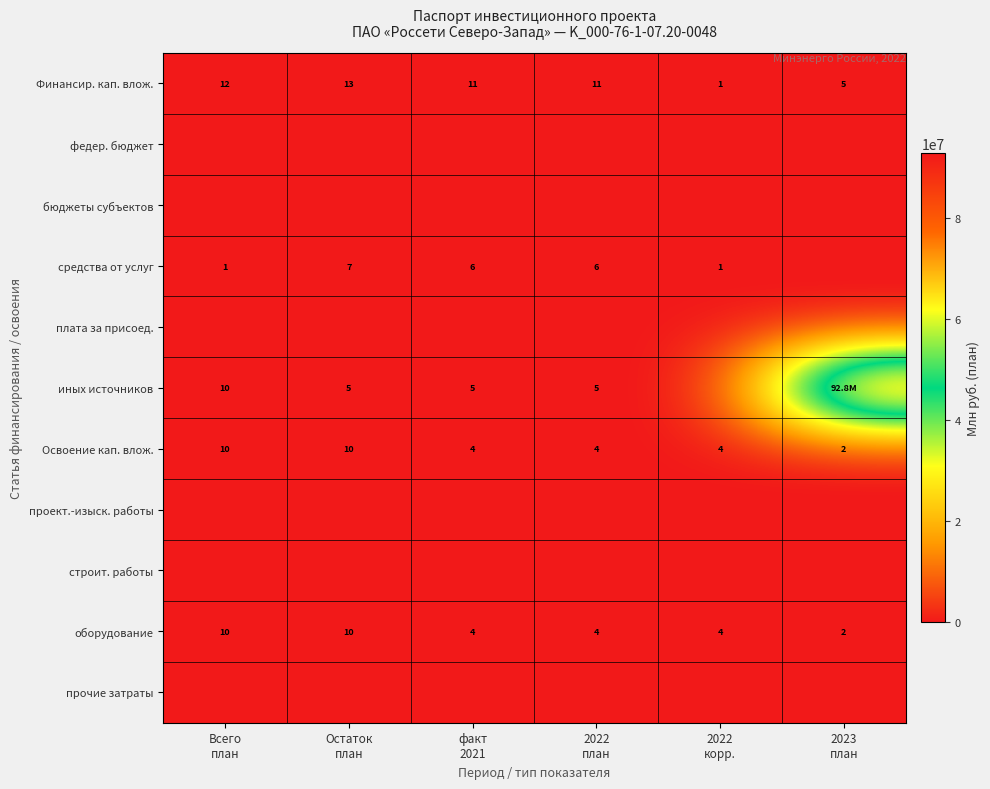

What is the maximum value for оборудование?

10